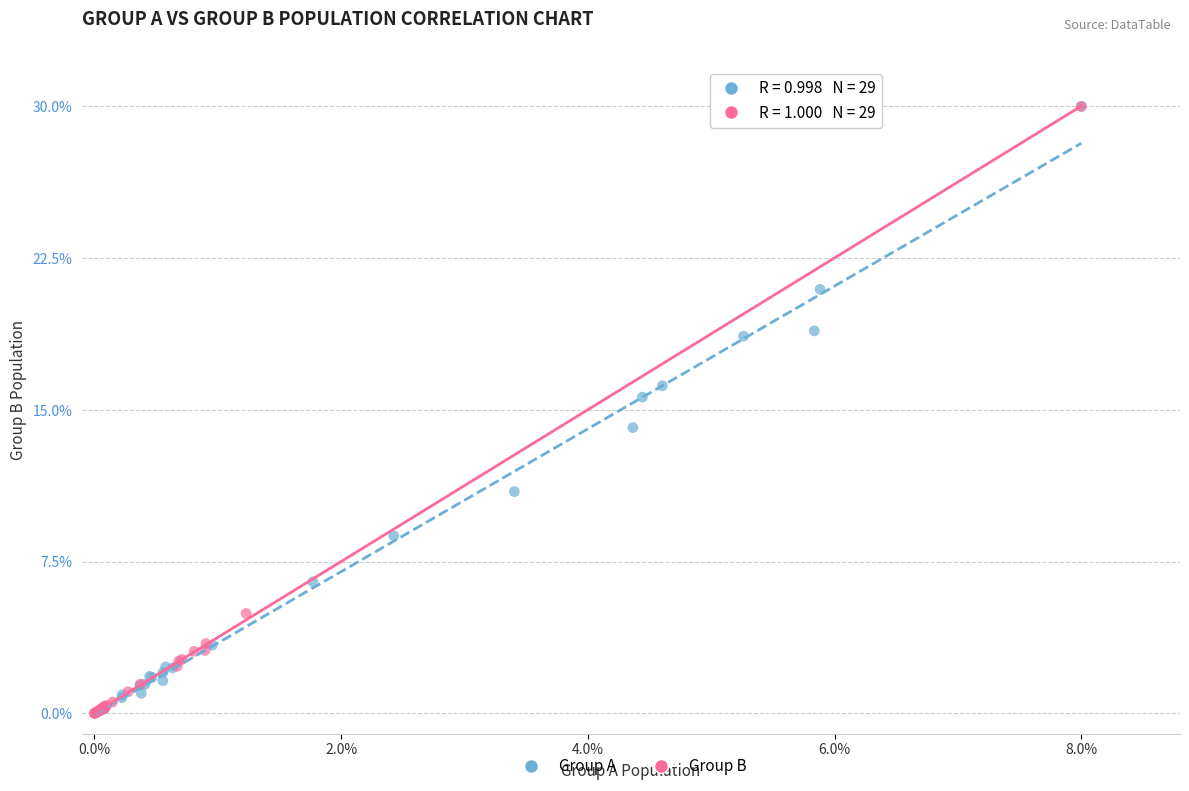

What are all the series names shown in the legend?

Group A, Group B